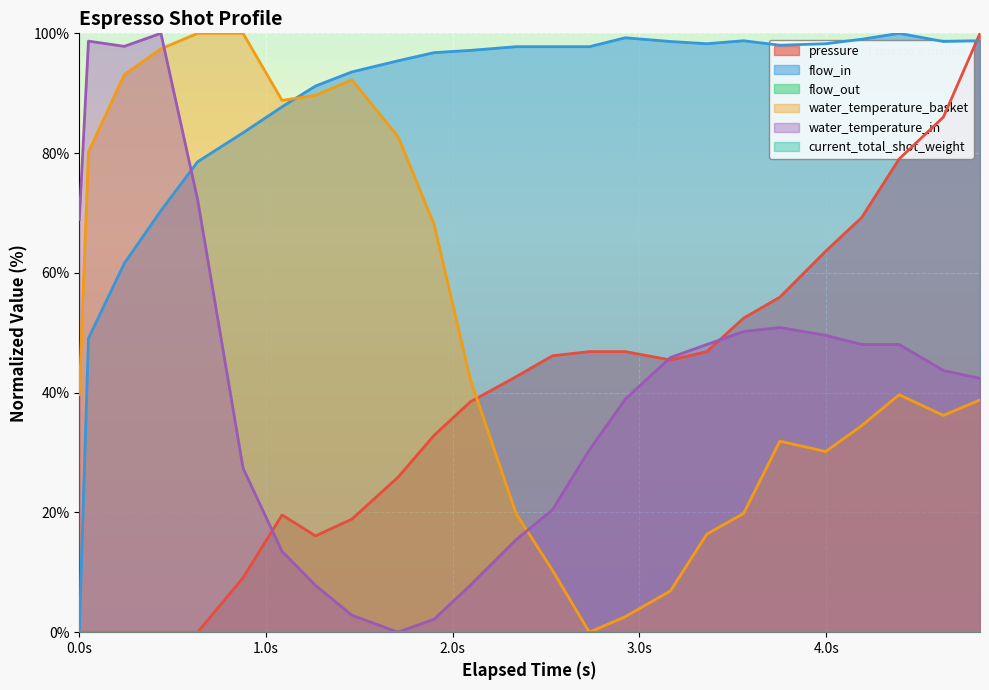

Does the chart display data point markers on the line(s)?

No